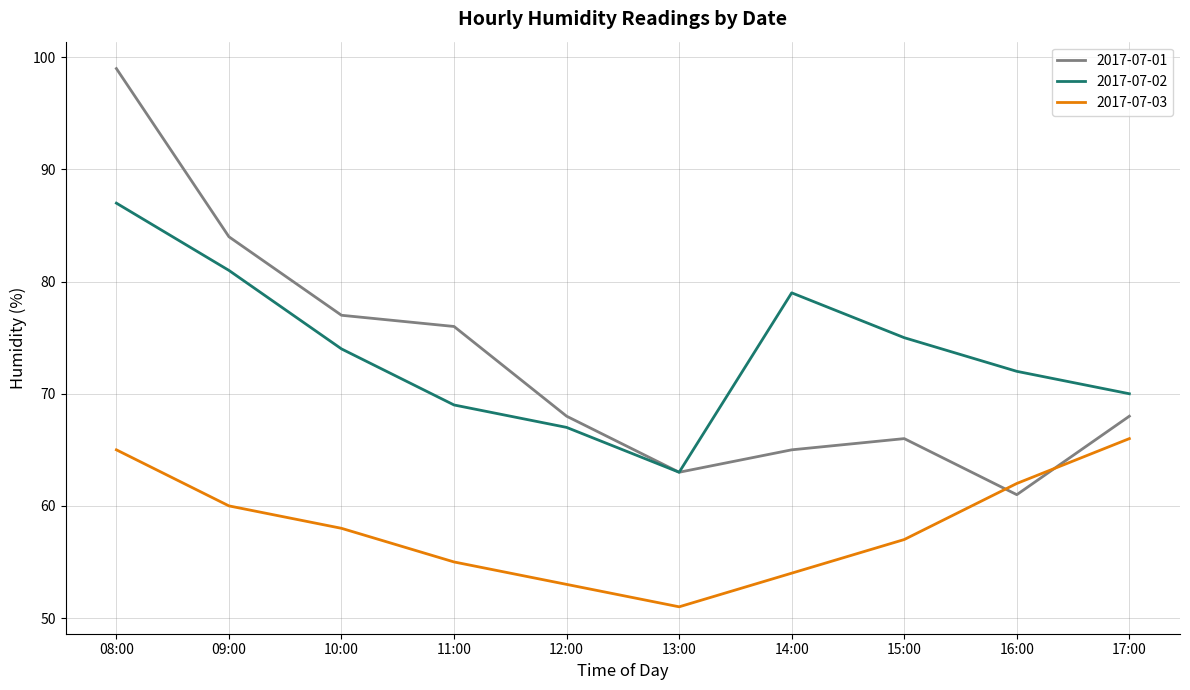

Does the chart display data point markers on the line(s)?

No